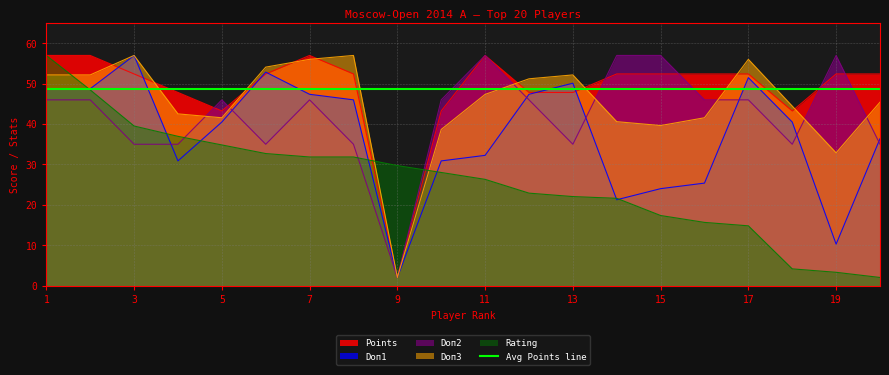

What is the difference between the maximum and minimum values in the Doп3 series?

55.0